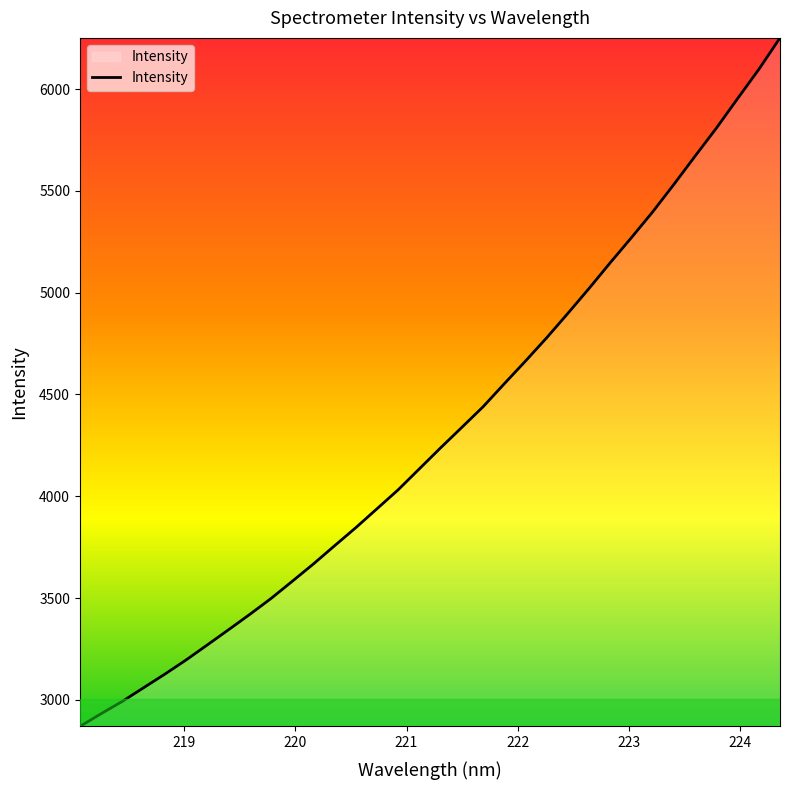

How many values are below 4238?

17